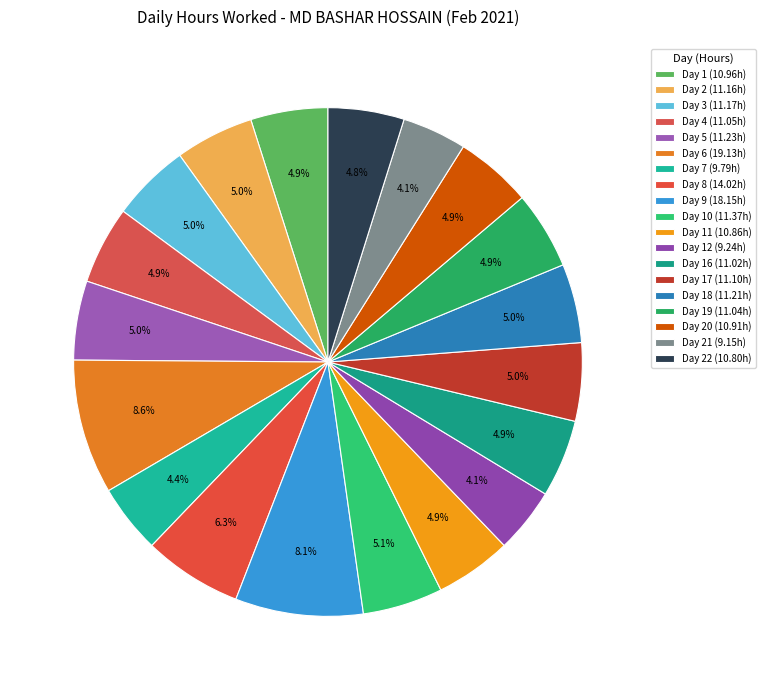

How many slices are in this pie chart?

19